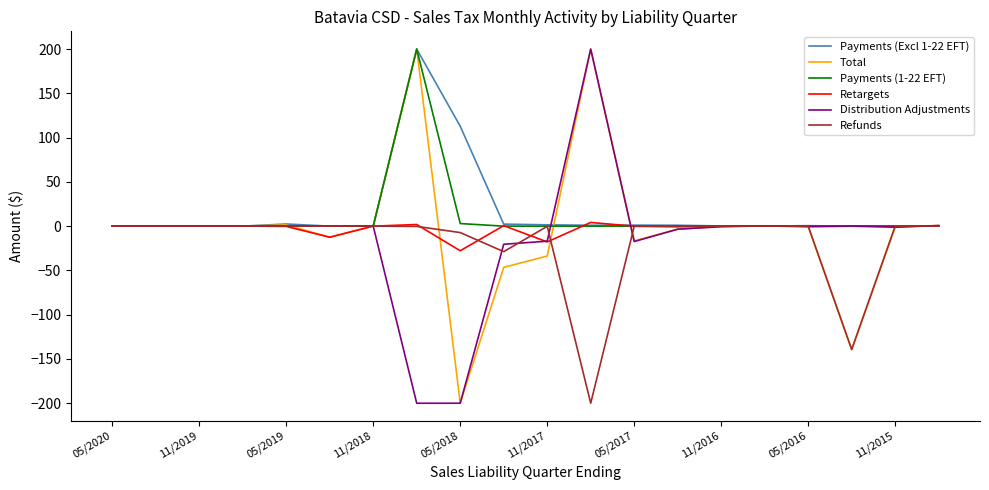

What is the smallest value displayed?

-200.0